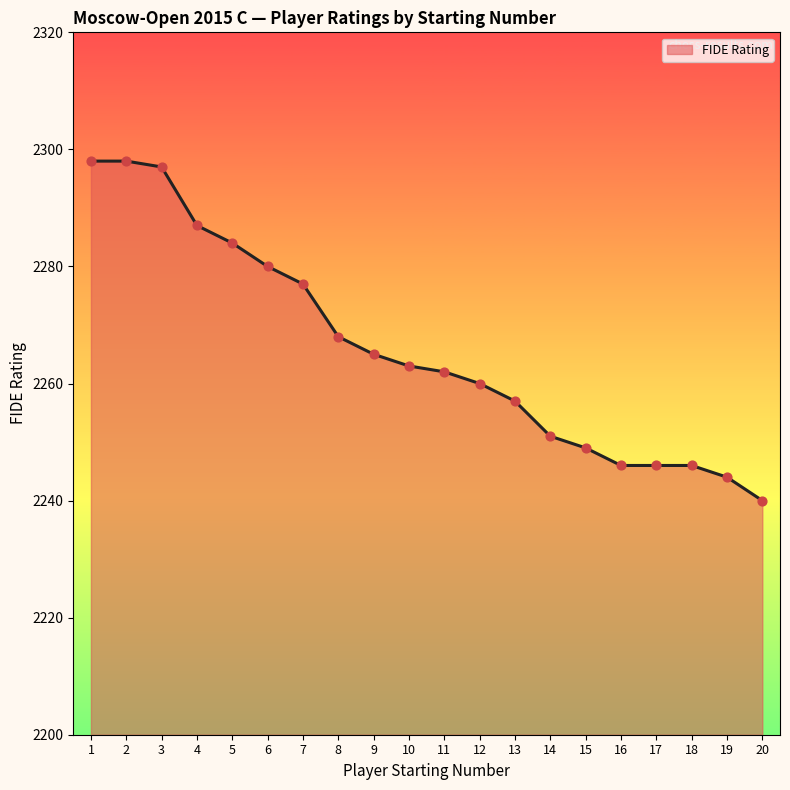

What is the change in value from 2 to 20?

-58